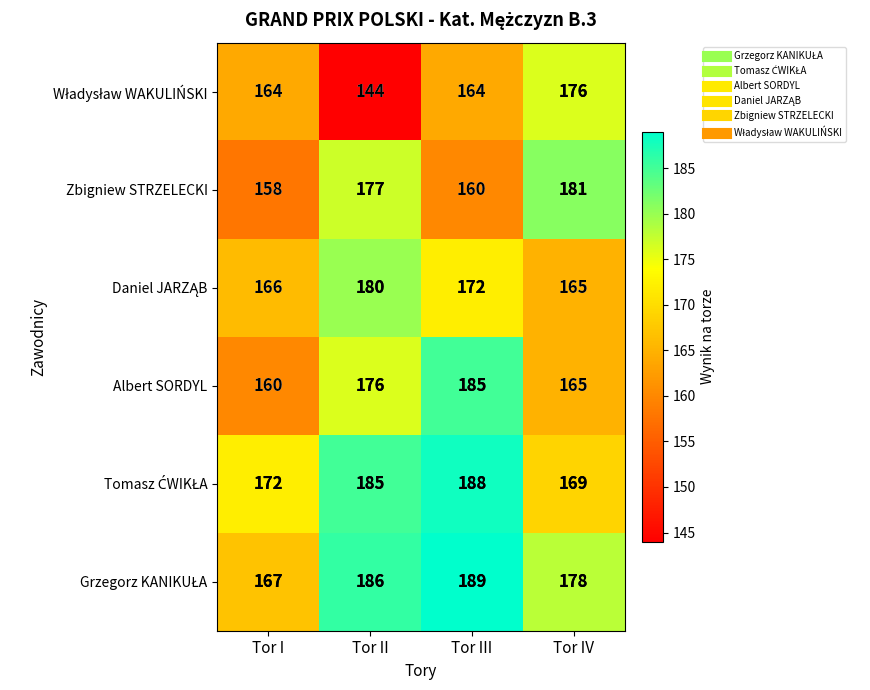

What is the spread (max minus min) of values at Tor II?

42